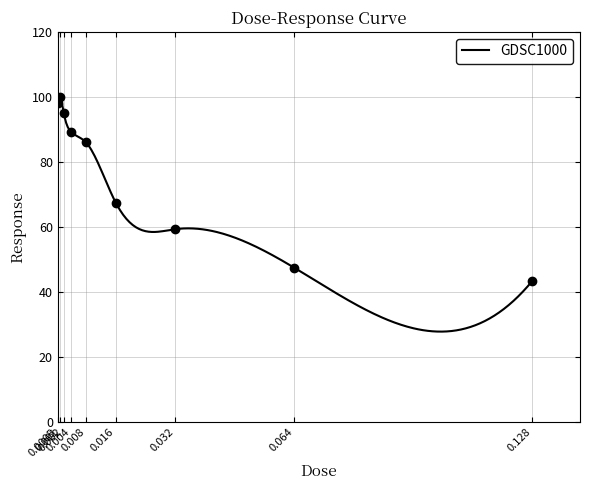

Is it true that the value at 0.064 is 47.5?

True